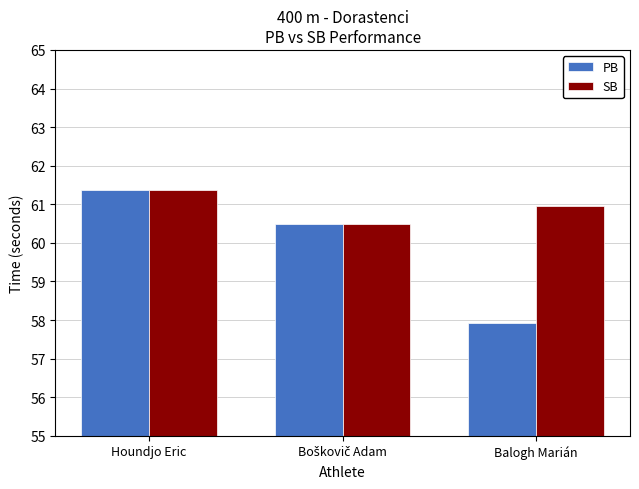

What are all the series names shown in the legend?

PB, SB